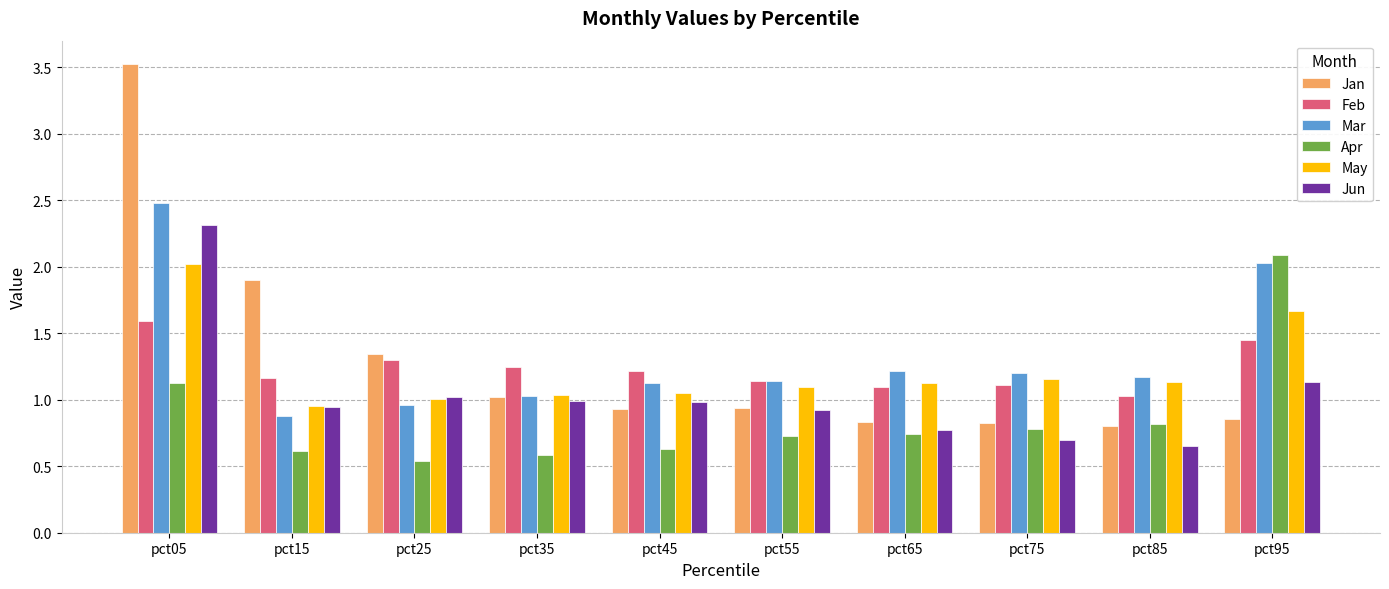

What is the total value across all series at pct25?

6.2